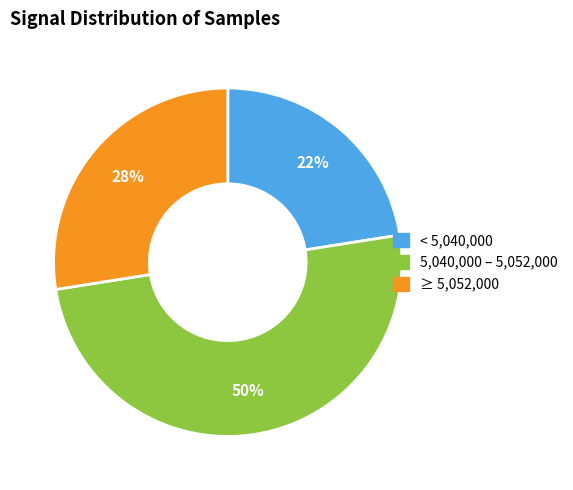

To the nearest percent, what is the difference between the largest and smallest slice percentages?

28%